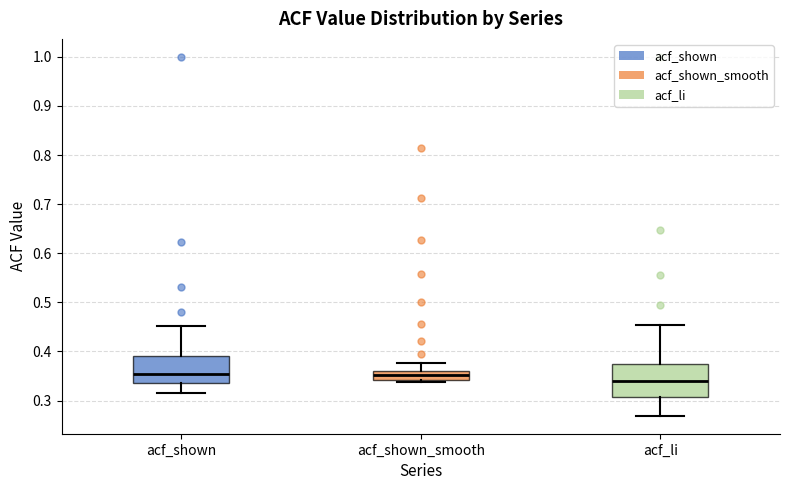

Reading left to right, transcribe this box plot: for each box, give where its median line is, the range the box spans, and where its two whiskers end, as read against the y-axis. The values are not printed on the chart, so give them approximately, as read against the axis.

acf_shown: median 0.35, box 0.34 to 0.39, whiskers 0.32 to 0.45
acf_shown_smooth: median 0.35, box 0.34 to 0.36, whiskers 0.34 (just below the box's lower edge) to 0.38
acf_li: median 0.34, box 0.31 to 0.38, whiskers 0.27 to 0.45